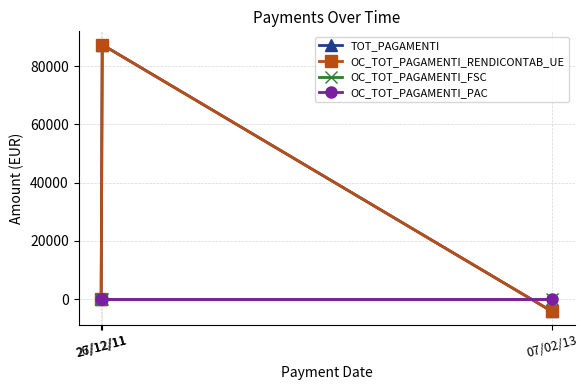

Reading right to left, transcribe all the data shown in this chart.

TOT_PAGAMENTI: -4208.3	87349.2	0.0
OC_TOT_PAGAMENTI_RENDICONTAB_UE: -4208.3	87349.2	0.0
OC_TOT_PAGAMENTI_FSC: 0.0	0.0	0.0
OC_TOT_PAGAMENTI_PAC: 0.0	0.0	0.0